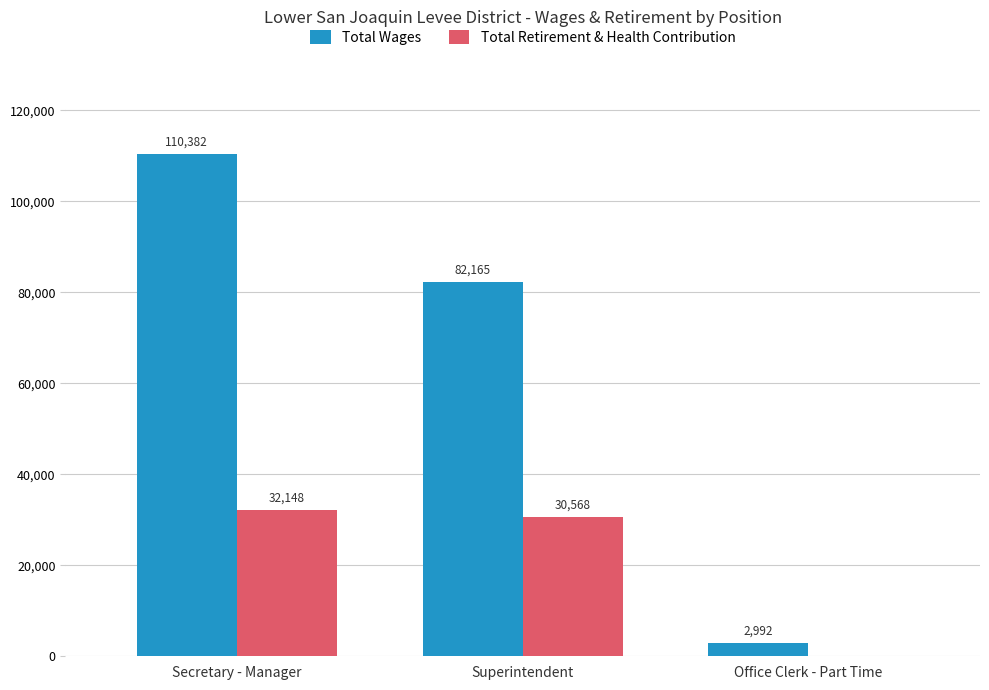

What is the maximum value shown in the chart?

110382